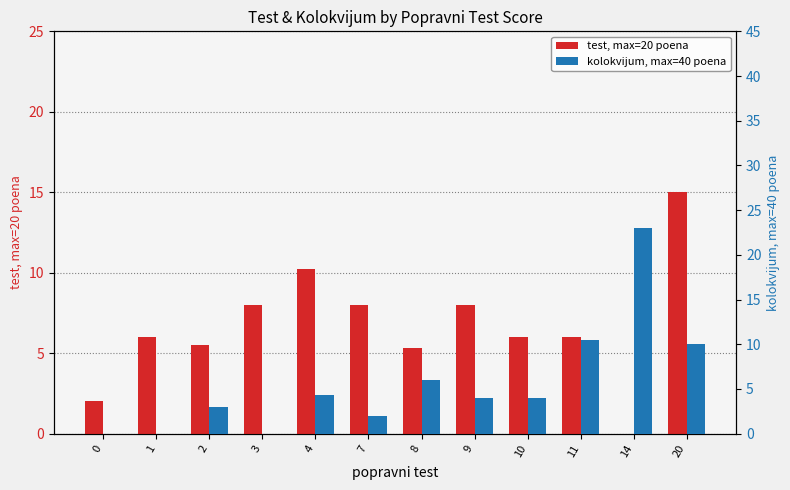

At which category is the sum across all series the highest?

20